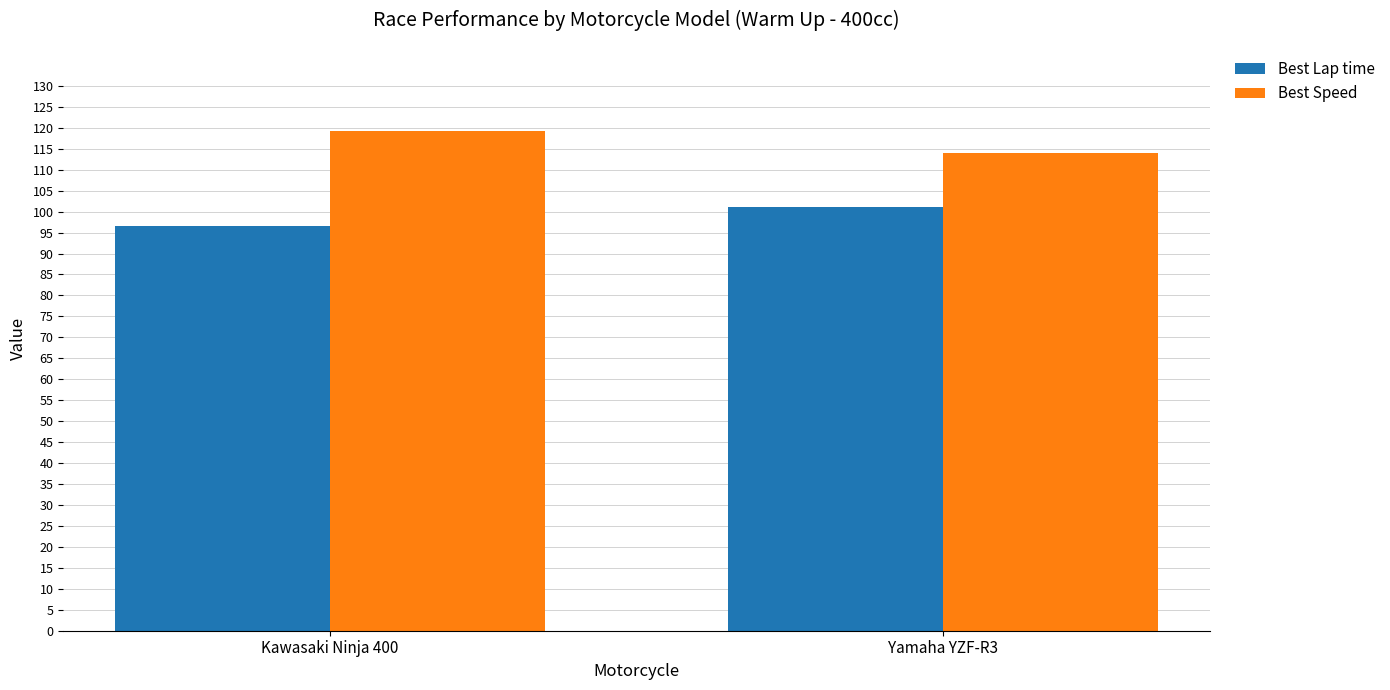

Is the value of Best Lap time at Kawasaki Ninja 400 greater than the value of Best Speed at Yamaha YZF-R3?

No